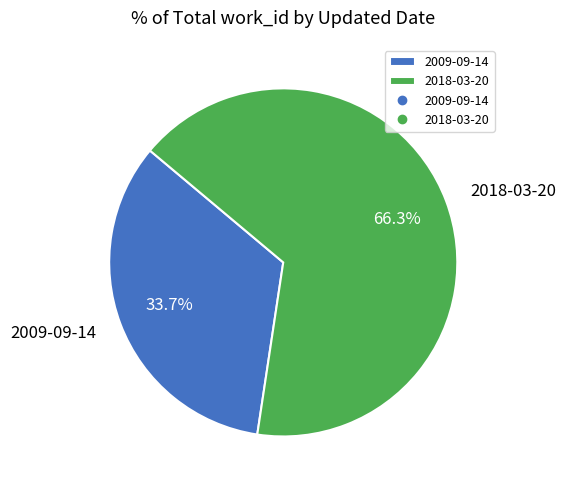

What is the largest slice in the pie chart?

2018-03-20